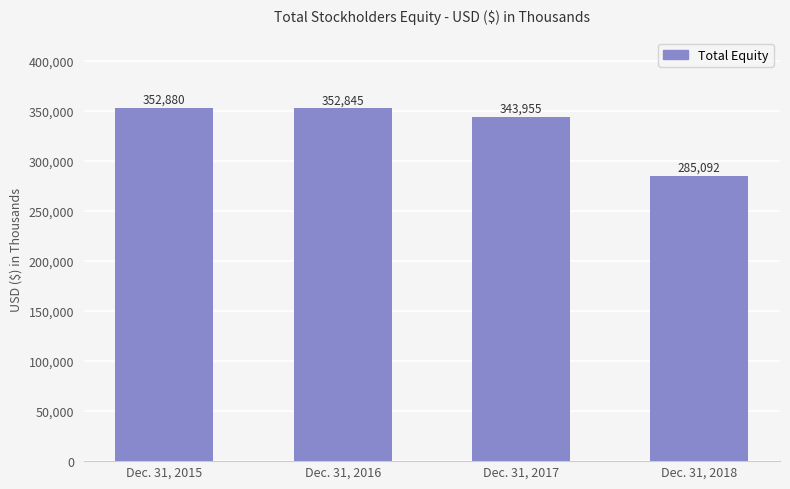

List the labels in order of value, smallest first.

Dec. 31, 2018, Dec. 31, 2017, Dec. 31, 2016, Dec. 31, 2015